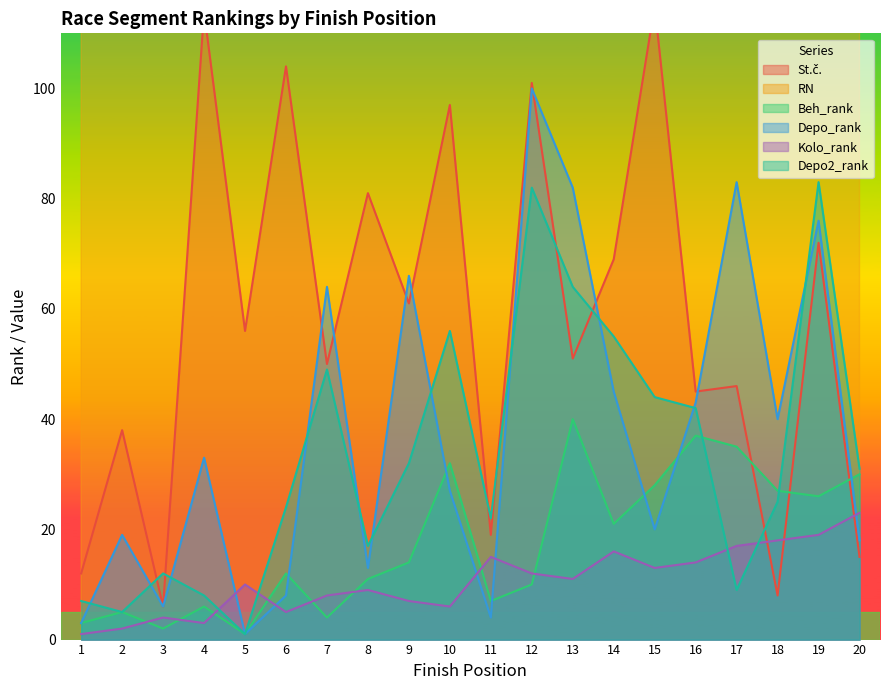

Where is Depo_rank nearest to the value 50?

14